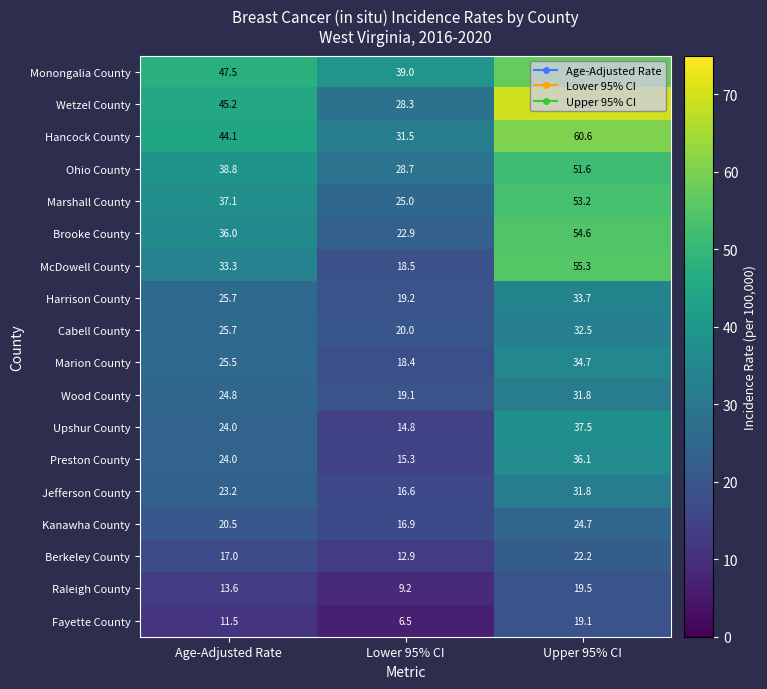

Where is Jefferson County nearest to the value 24?

Age-Adjusted Rate